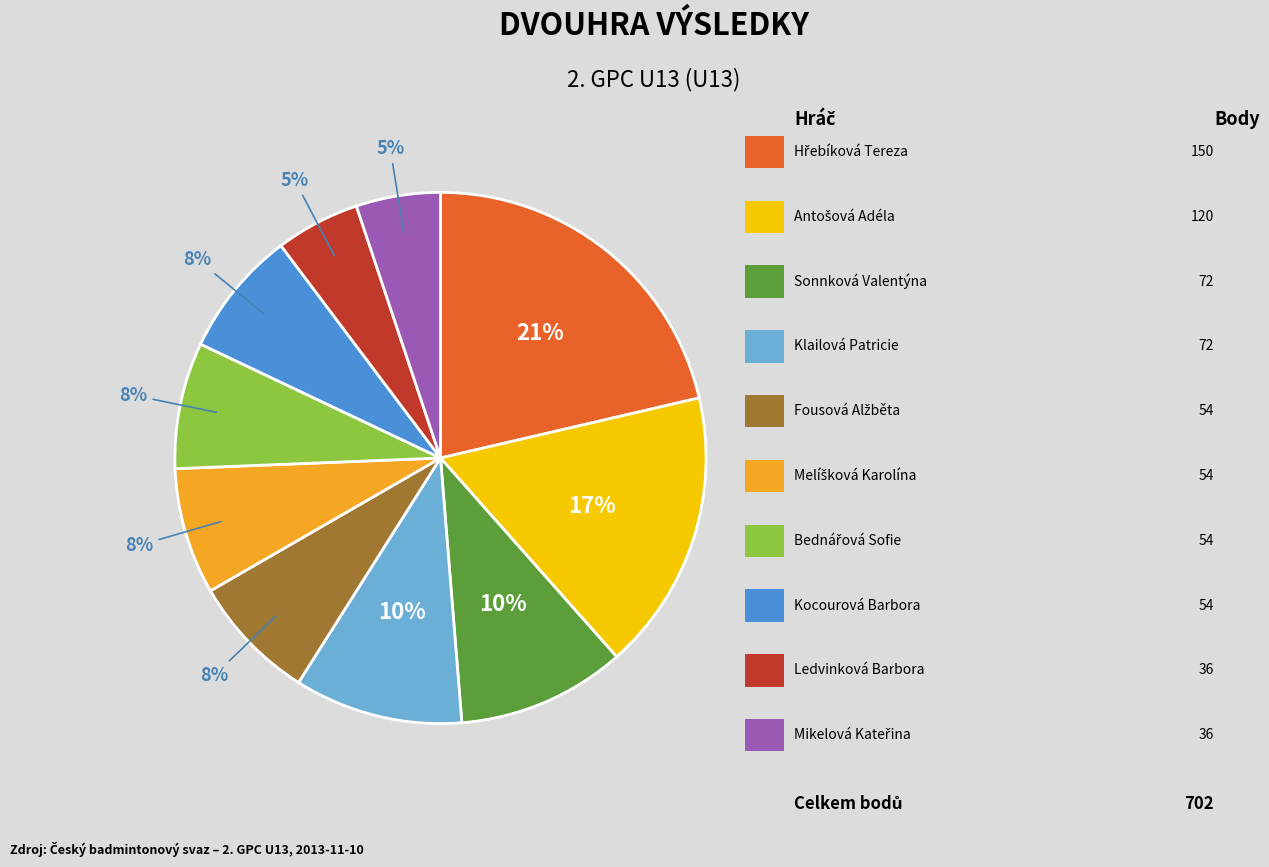

To the nearest percent, what is the average slice percentage?

10%